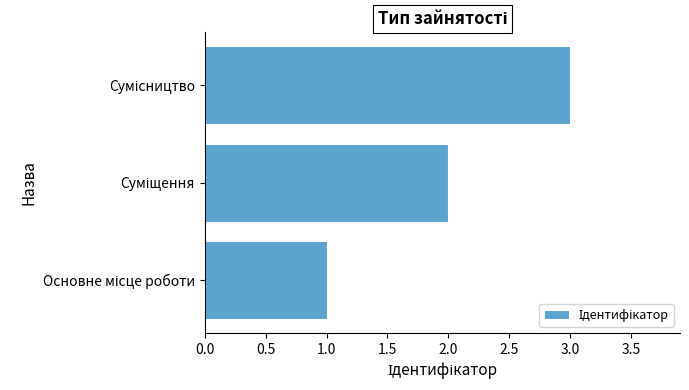

How many data points are less than 2?

1